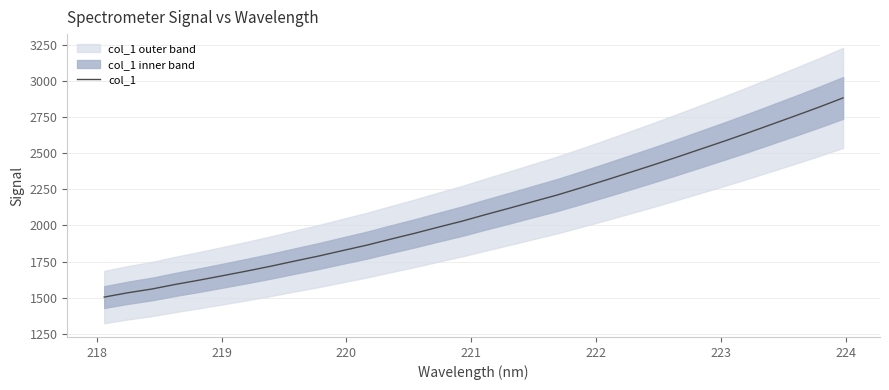

True or false: the data has more than 0 interior local peaks.

False